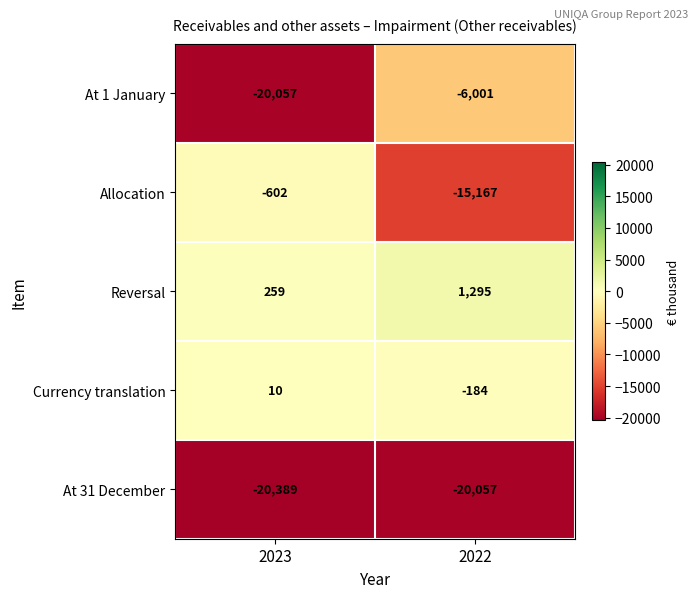

What is the sum of all At 1 January values?

-26058